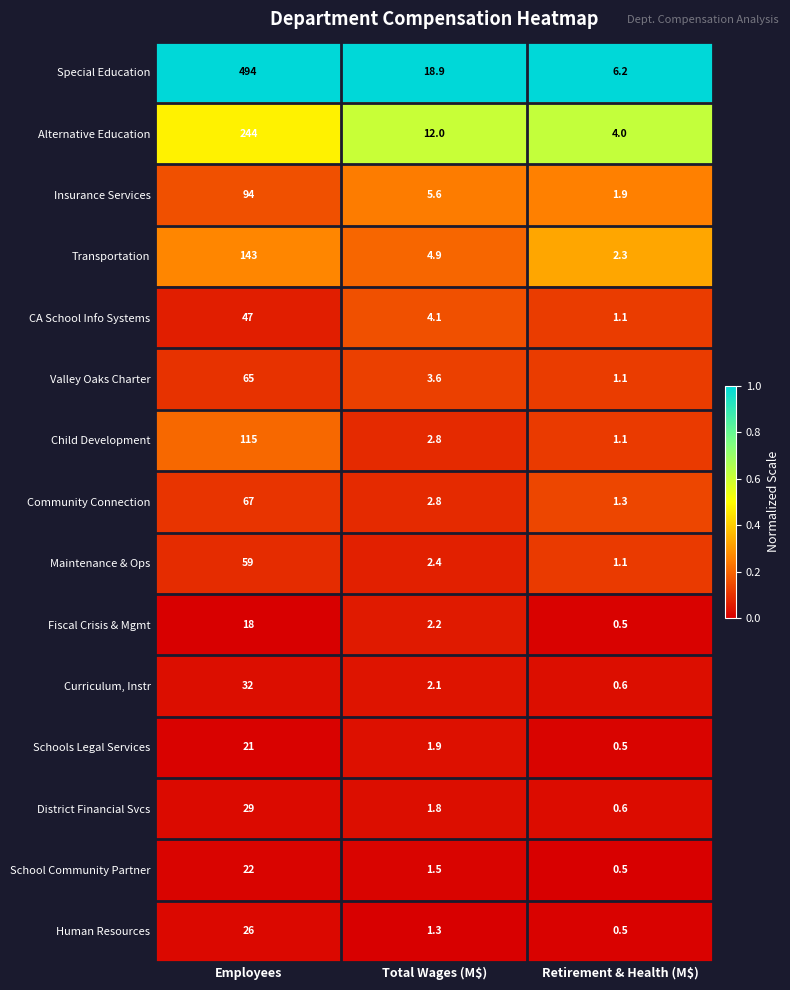

The Fiscal Crisis & Mgmt series shows 3.6 at Total Wages (M$). True or false?

False